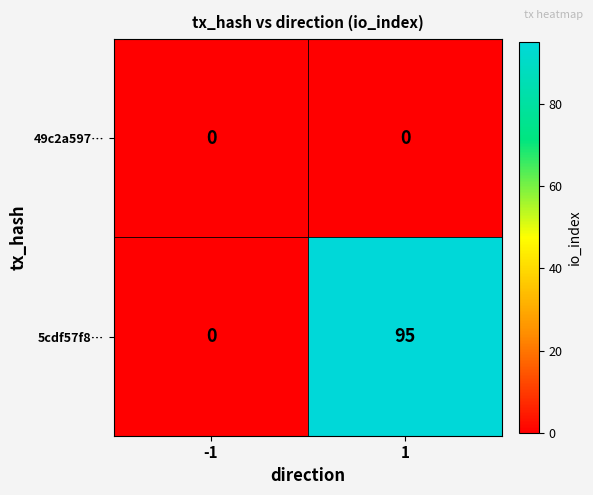

List the series in order of their overall mean, highest first.

5cdf57f8…, 49c2a597…